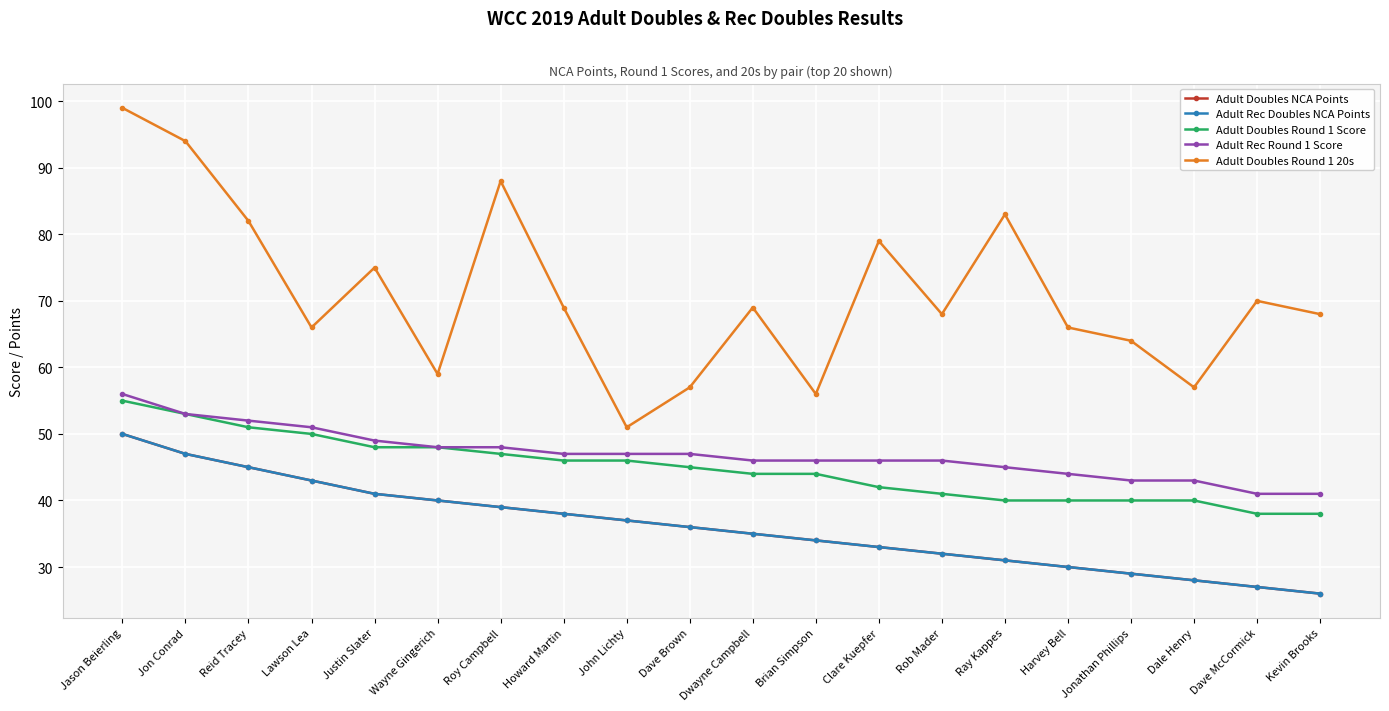

Is this an area chart (filled region under the line)?

No